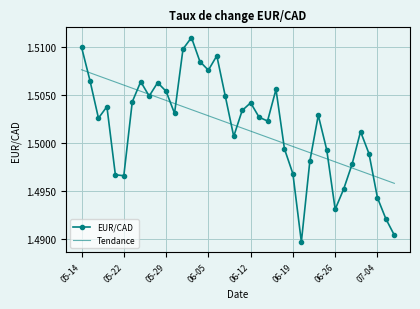

Rank the series by their maximum value, from lowest to highest.

Tendance, EUR/CAD